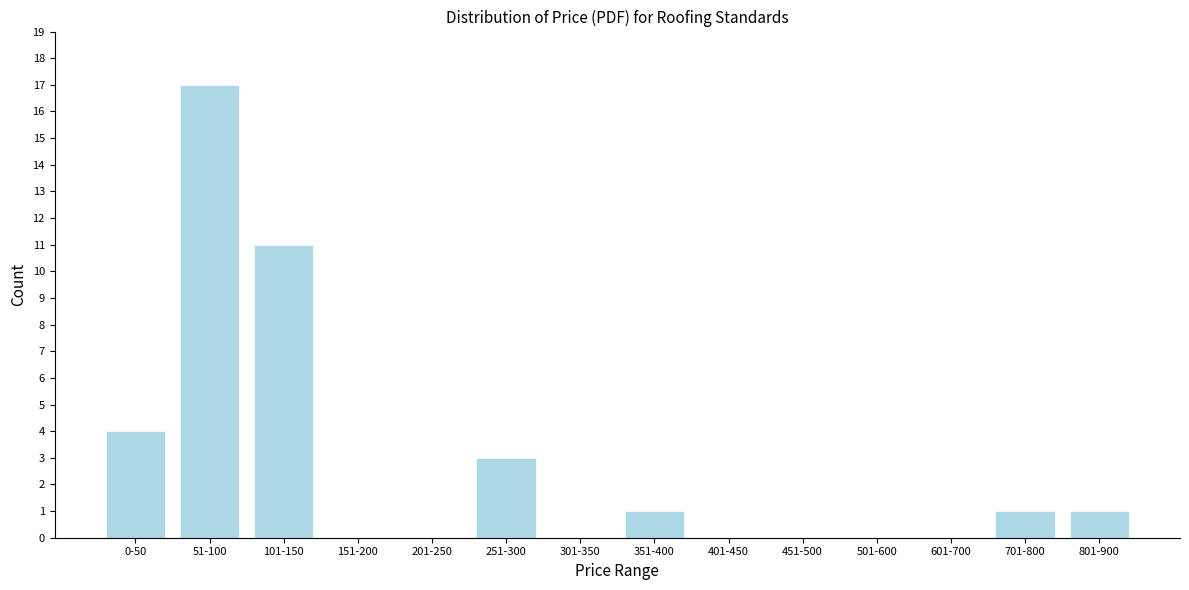

Reading left to right, extract all data points from this chart.

0-50=4	51-100=17	101-150=11	151-200=0	201-250=0	251-300=3	301-350=0	351-400=1	401-450=0	451-500=0	501-600=0	601-700=0	701-800=1	801-900=1